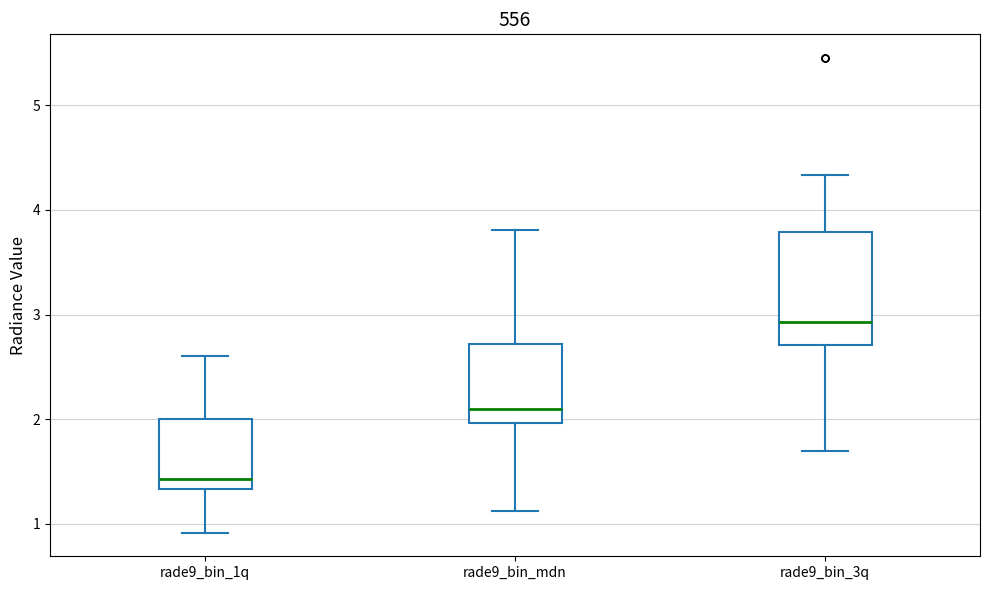

Which box is the tallest, from its lower edge to its upper edge?

rade9_bin_3q